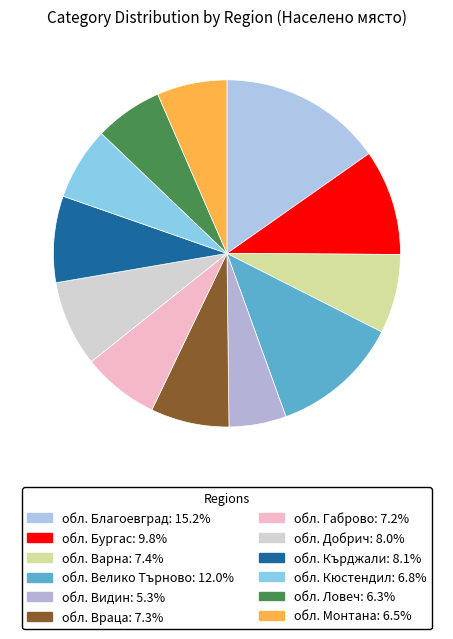

What is the ratio of the value at обл. Кърджали to the value at обл. Враца?

1.1